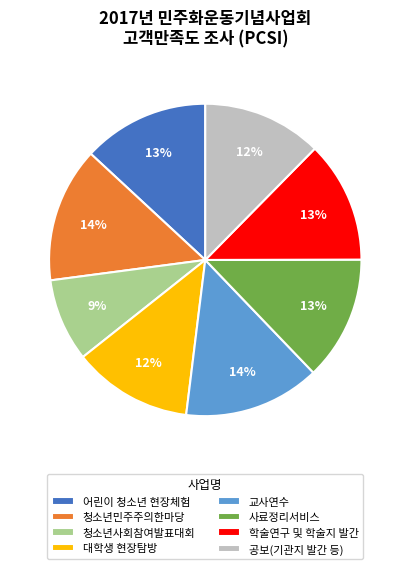

What is the smallest slice in the pie chart?

청소년사회참여발표대회